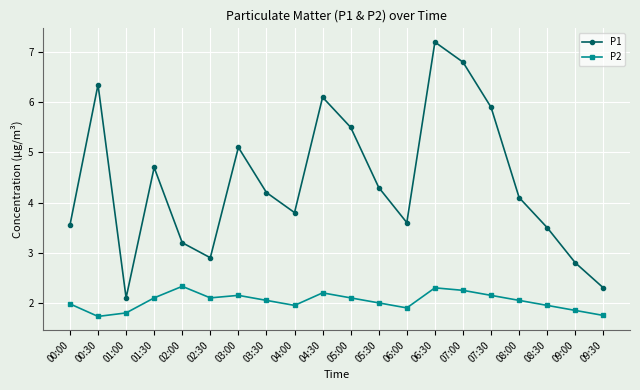

True or false: P1 and P2 cross at least once.

False